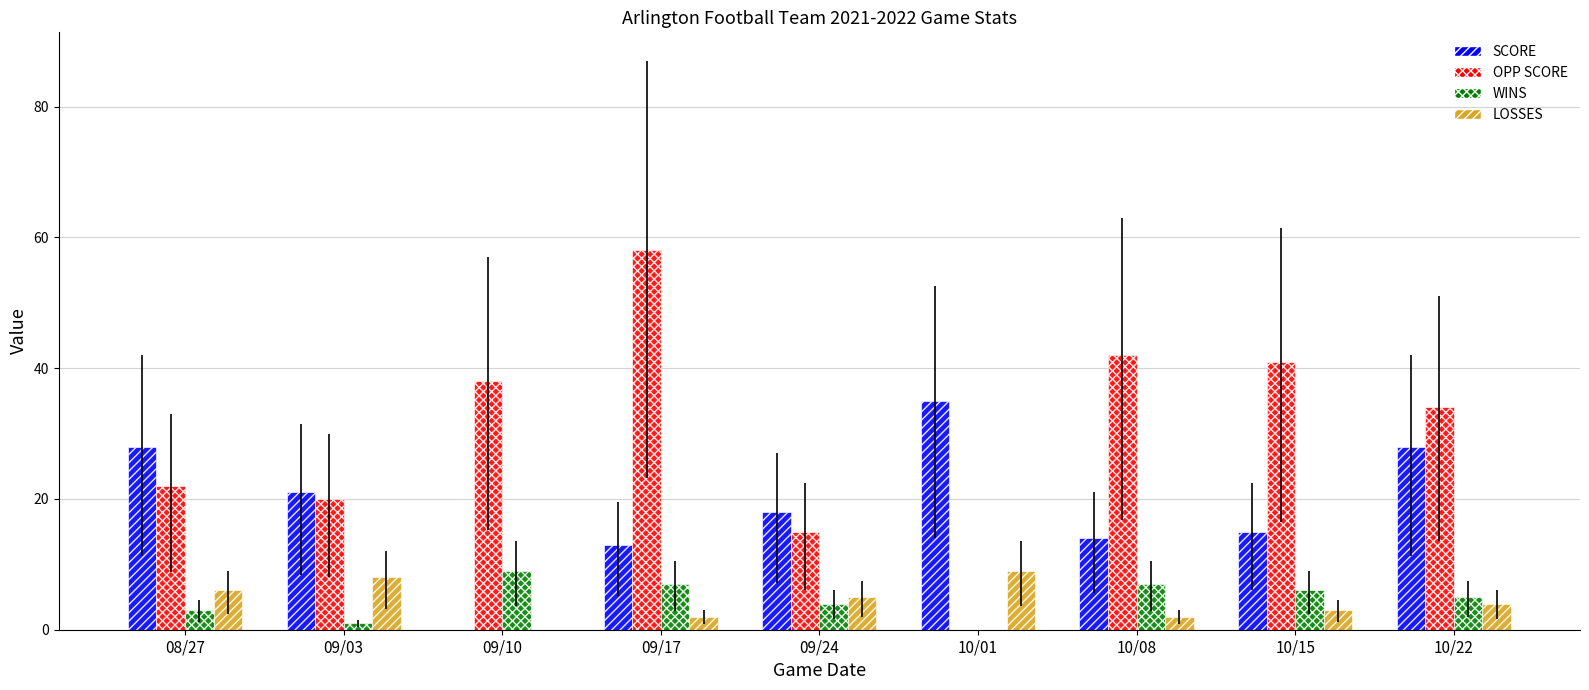

The OPP SCORE series shows 58 at 09/10. True or false?

False